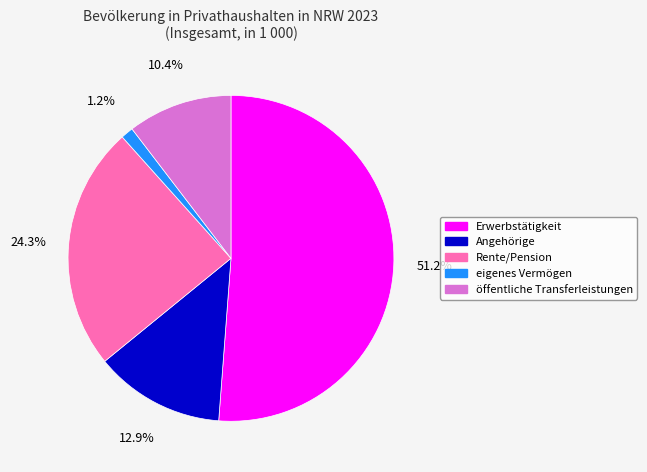

Which slice is the largest?

Erwerbstätigkeit